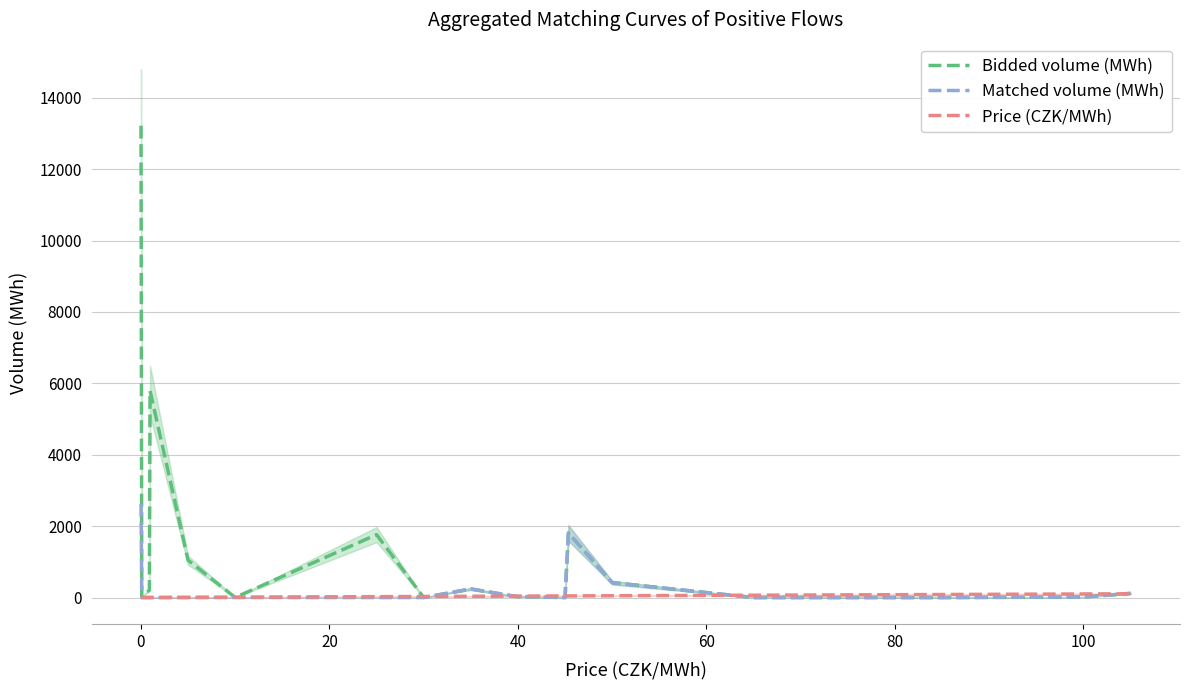

How many interior local peaks does the Bidded volume (MWh) series have?

4